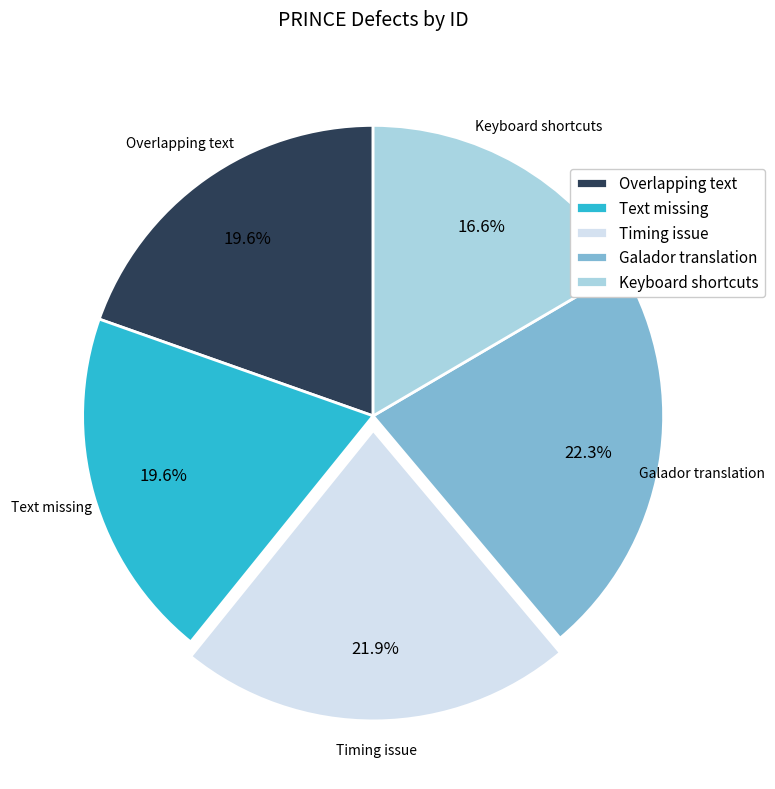

True or false: Keyboard shortcuts accounts for 28% of the total.

False